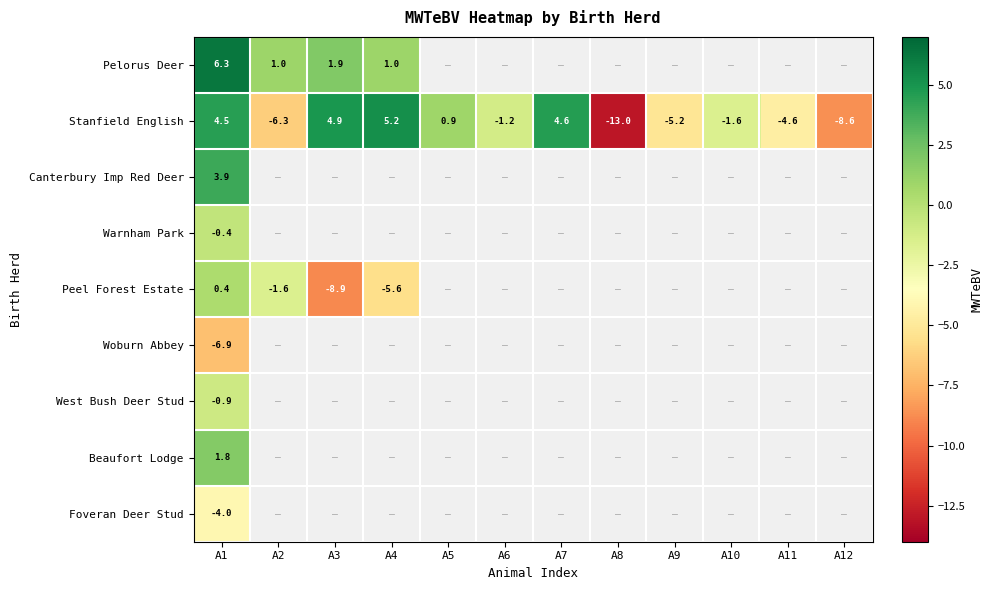

List the series in order of their overall mean, lowest first.

Pelorus Deer, Stanfield English, Canterbury Imp Red Deer, Warnham Park, Peel Forest Estate, Woburn Abbey, West Bush Deer Stud, Beaufort Lodge, Foveran Deer Stud